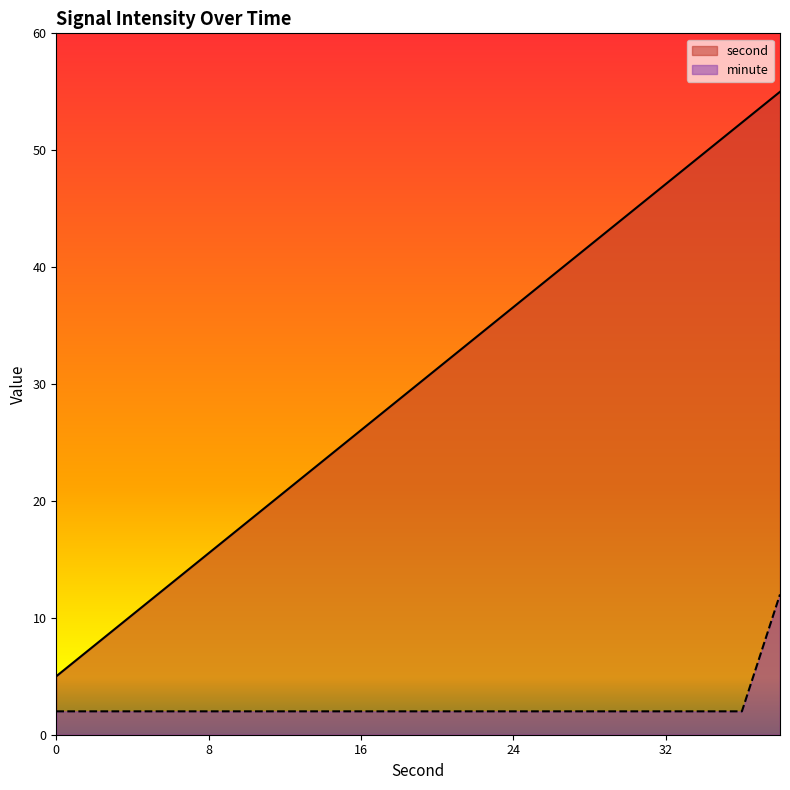

Rank the categories by minute value from highest to lowest.

38, 0, 2, 4, 6, 8, 10, 12, 14, 16, 18, 20, 22, 24, 26, 28, 30, 32, 34, 36